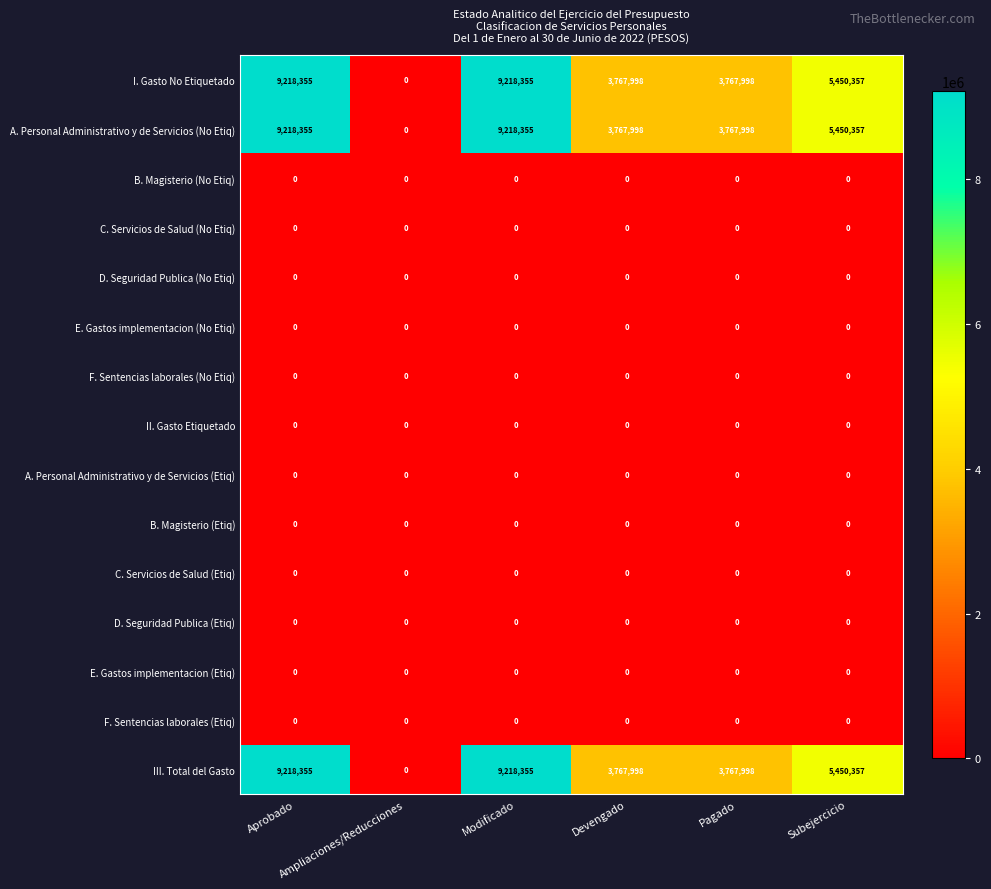

What is the greatest value displayed?

9218355